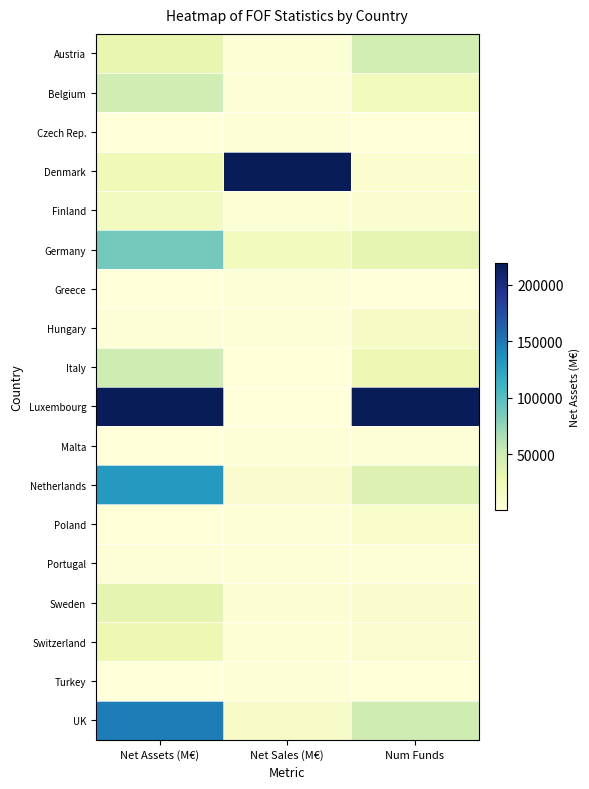

At which category does the chart reach its minimum across all series?

Num Funds